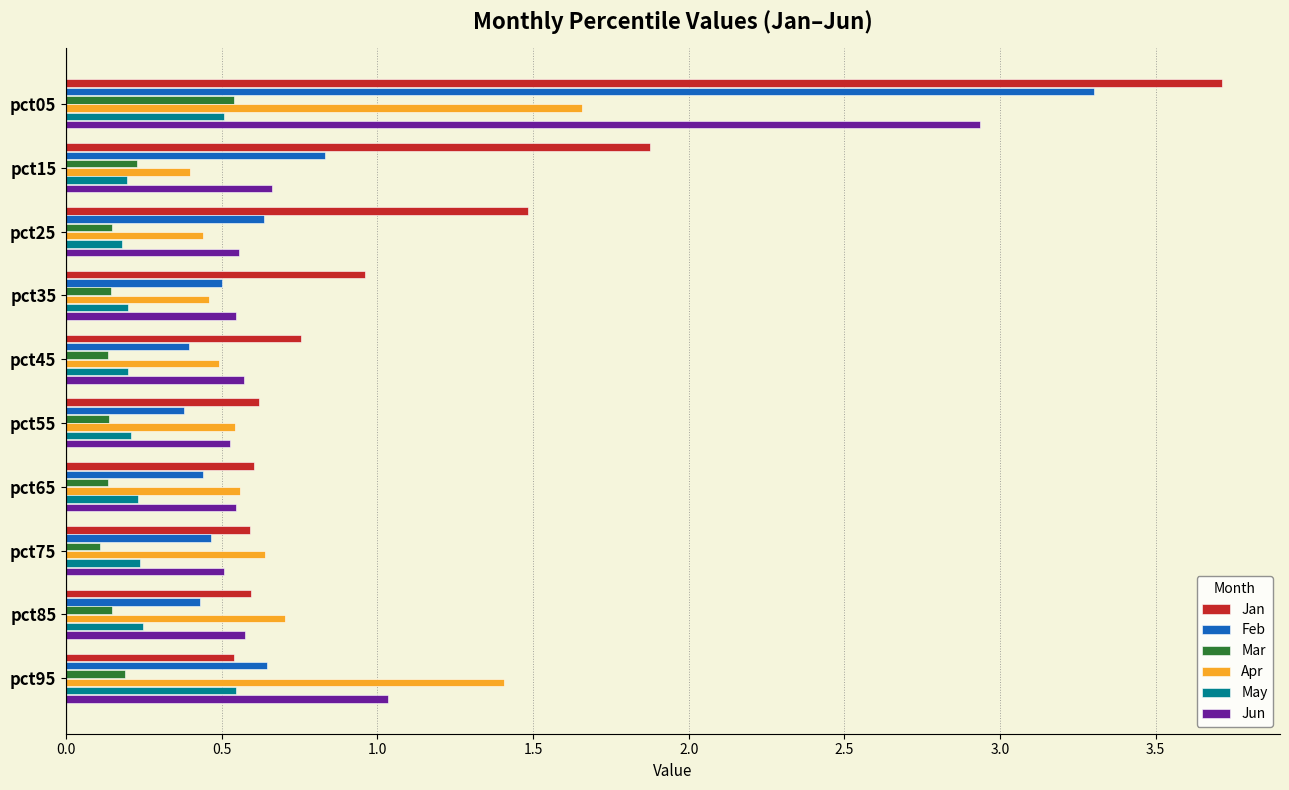

Which label corresponds to the largest value in the chart?

pct05